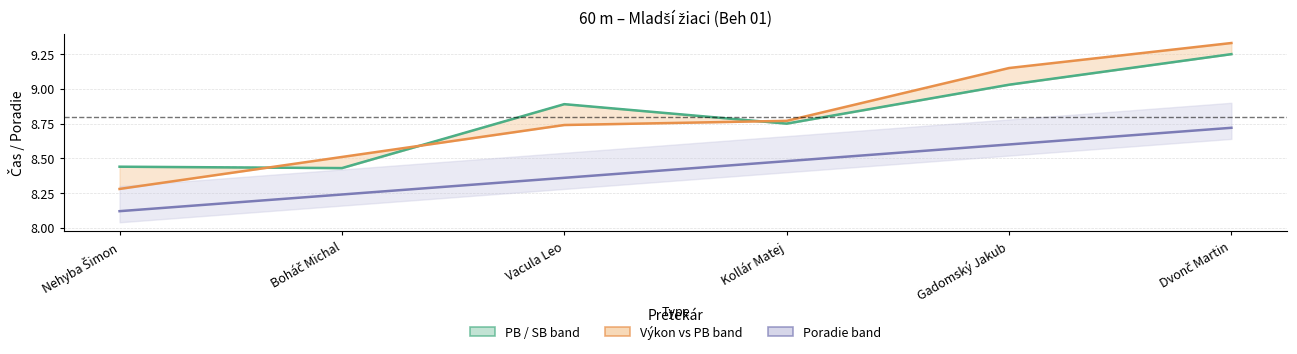

Which has a higher value, Dvonč Martin or Vacula Leo?

Dvonč Martin